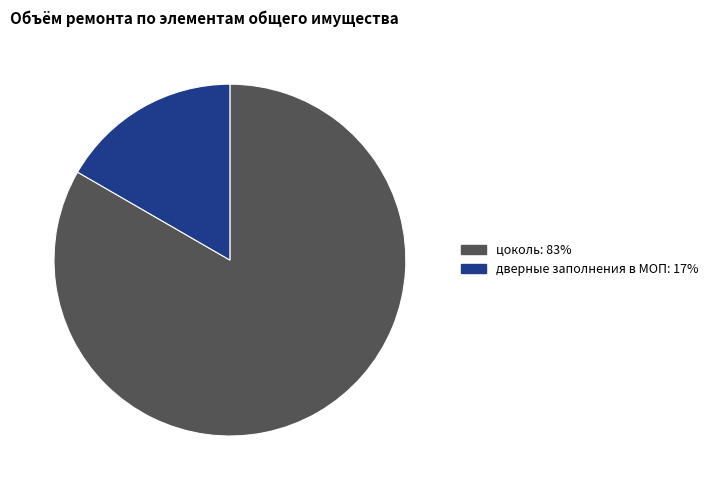

Is there a majority slice in this chart?

Yes